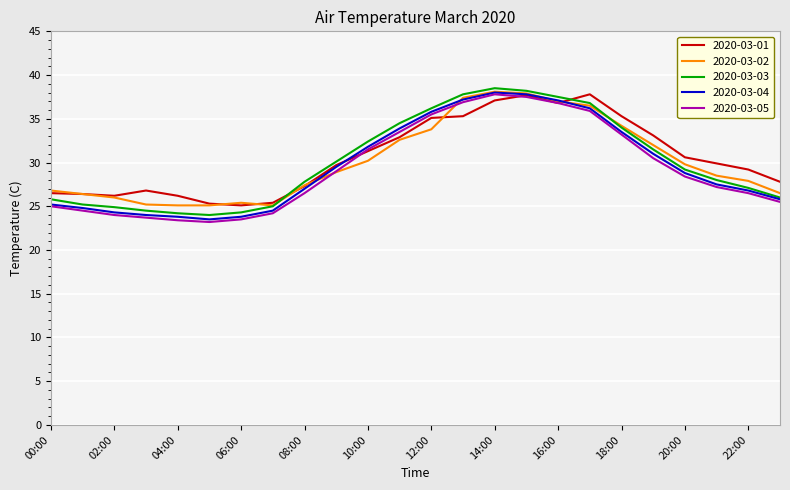

True or false: 2020-03-04 has more than 0 points higher than both neighbors.

True